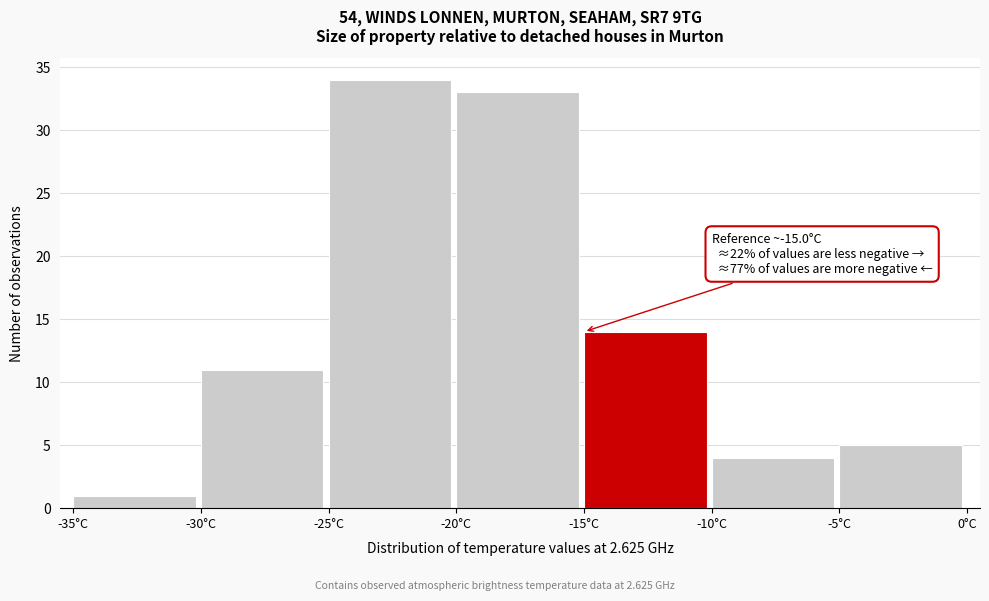

Over which range of the x-axis is the bar tallest?

-25 to -20